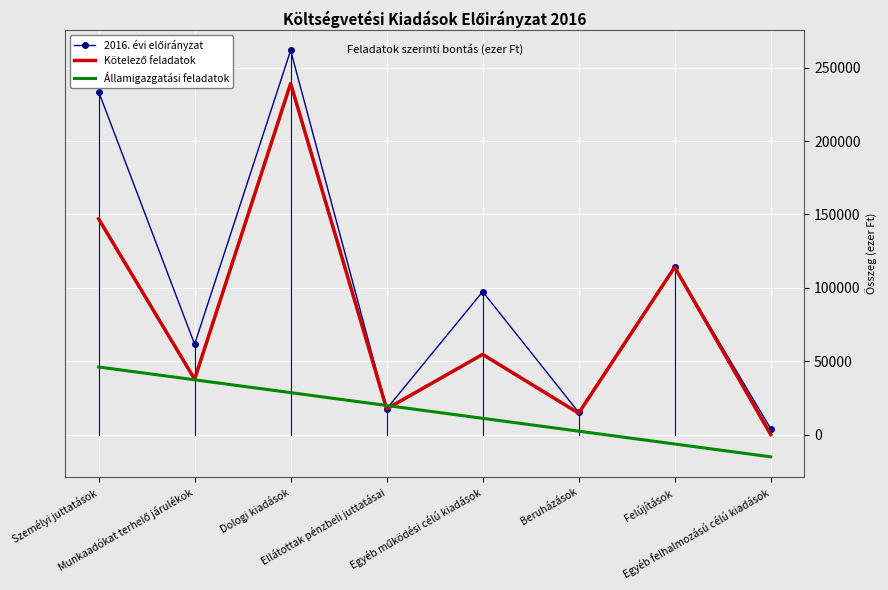

What is the greatest value displayed?

261768.0